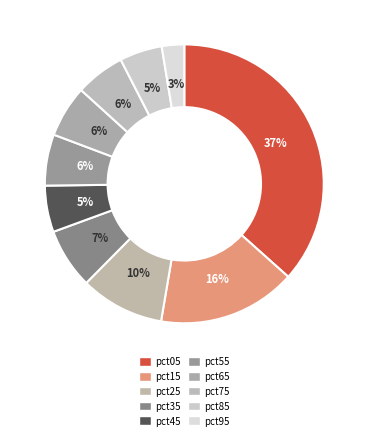

Is it true that pct05 is 37% of the pie?

True